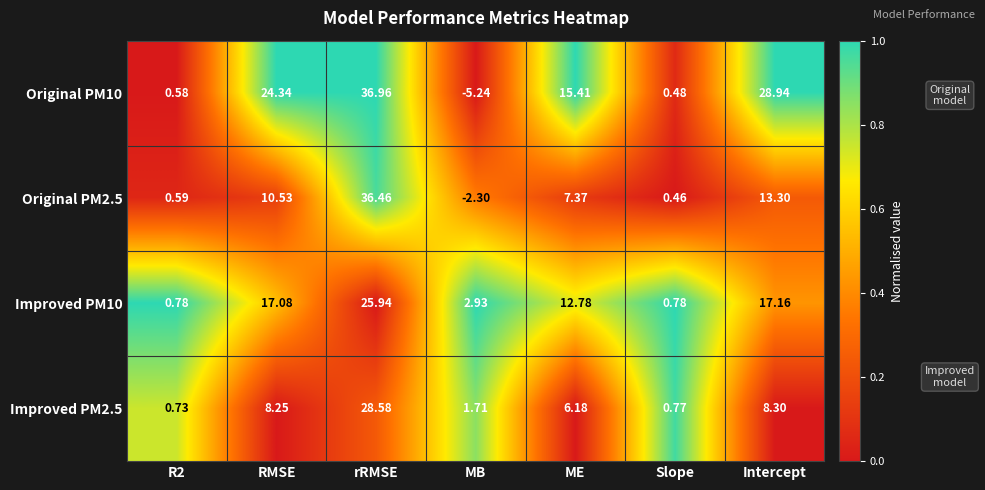

Where is Original PM10 nearest to the value 15?

ME